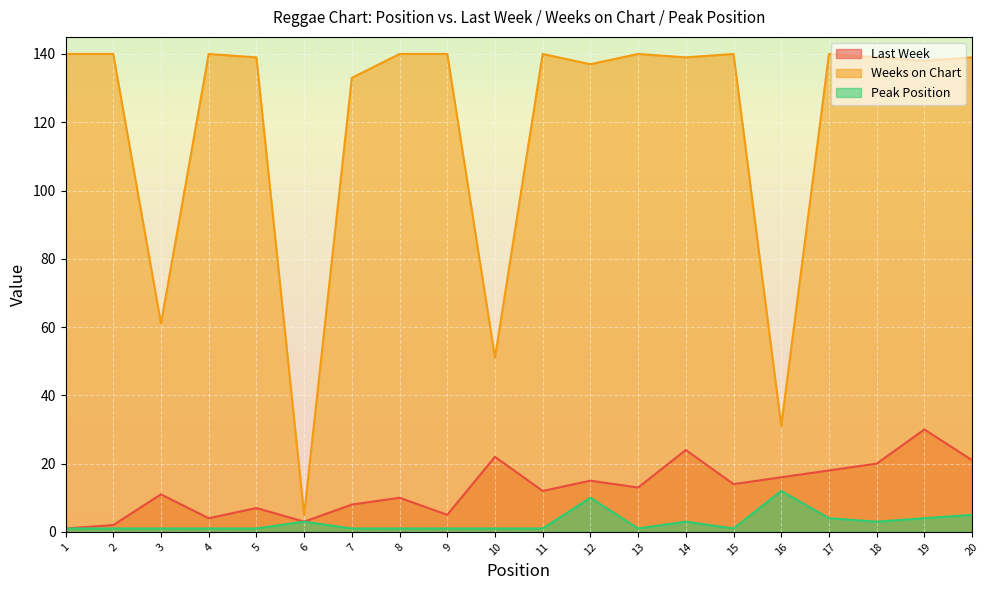

What is the value of the Last Week point at the 12th from the left?

15